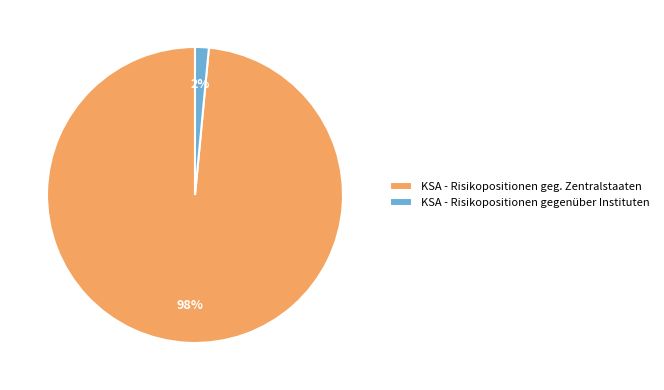

Do KSA - Risikopositionen geg. Zentralstaaten and KSA - Risikopositionen gegenüber Instituten together represent more than half of the pie?

Yes